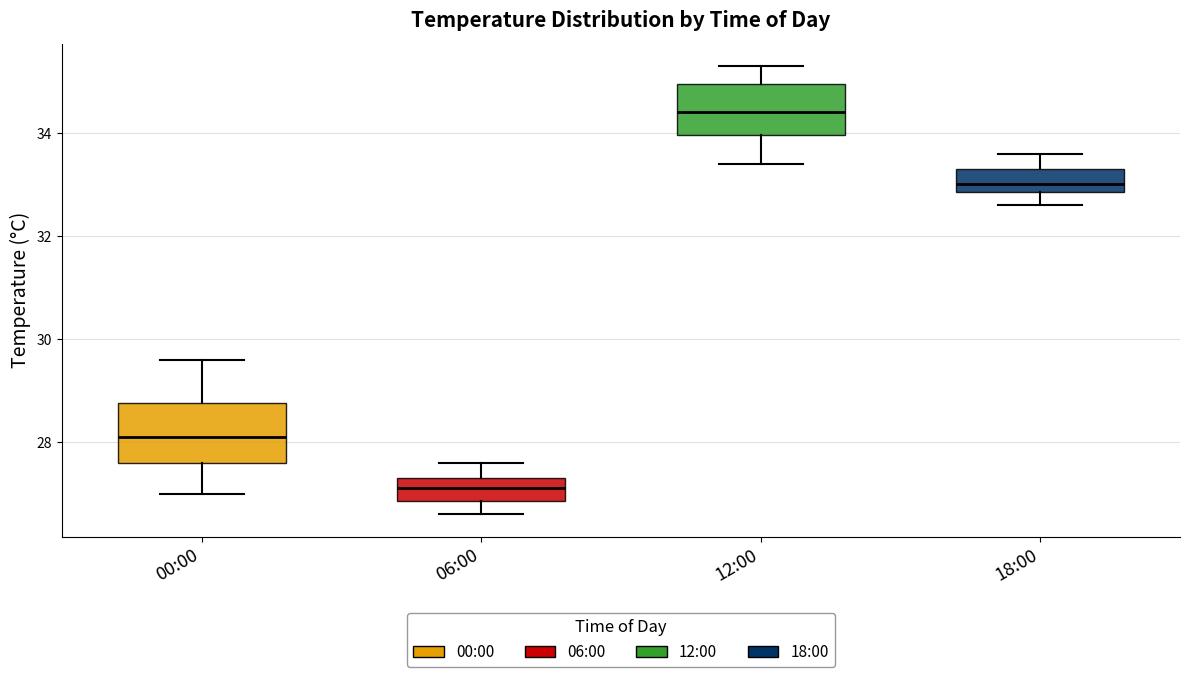

Which box has the highest median line?

12:00